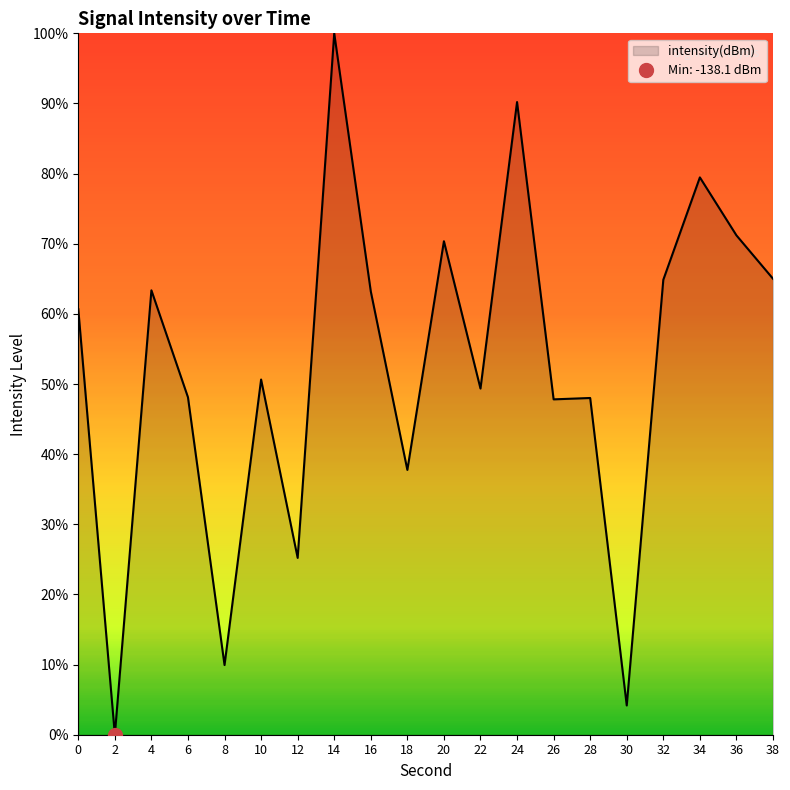

How many positive values are there?

19